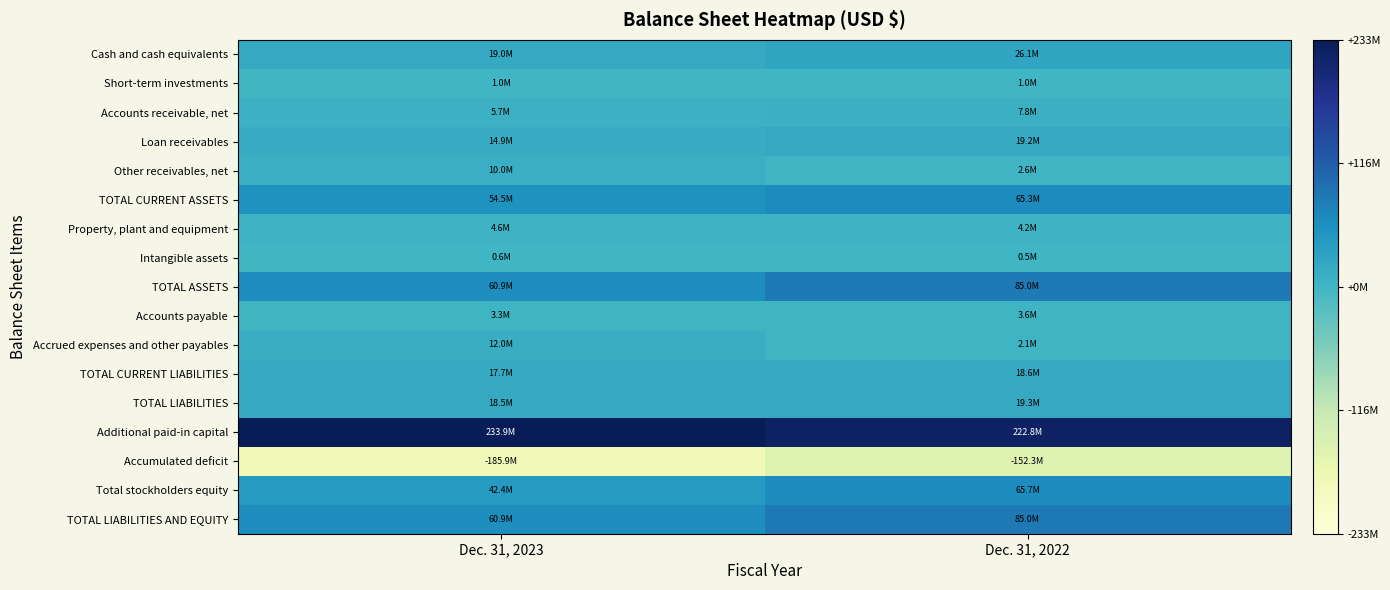

Reading right to left, extract all data points from this chart.

Cash and cash equivalents: Dec. 31, 2022=0.1	Dec. 31, 2023=0.1
Short-term investments: Dec. 31, 2022=0.0	Dec. 31, 2023=0.0
Accounts receivable, net: Dec. 31, 2022=0.0	Dec. 31, 2023=0.0
Loan receivables: Dec. 31, 2022=0.1	Dec. 31, 2023=0.1
Other receivables, net: Dec. 31, 2022=0.0	Dec. 31, 2023=0.0
TOTAL CURRENT ASSETS: Dec. 31, 2022=0.3	Dec. 31, 2023=0.2
Property, plant and equipment: Dec. 31, 2022=0.0	Dec. 31, 2023=0.0
Intangible assets: Dec. 31, 2022=0.0	Dec. 31, 2023=0.0
TOTAL ASSETS: Dec. 31, 2022=0.4	Dec. 31, 2023=0.3
Accounts payable: Dec. 31, 2022=0.0	Dec. 31, 2023=0.0
Accrued expenses and other payables: Dec. 31, 2022=0.0	Dec. 31, 2023=0.1
TOTAL CURRENT LIABILITIES: Dec. 31, 2022=0.1	Dec. 31, 2023=0.1
TOTAL LIABILITIES: Dec. 31, 2022=0.1	Dec. 31, 2023=0.1
Additional paid-in capital: Dec. 31, 2022=1.0	Dec. 31, 2023=1.0
Accumulated deficit: Dec. 31, 2022=-0.7	Dec. 31, 2023=-0.8
Total stockholders equity: Dec. 31, 2022=0.3	Dec. 31, 2023=0.2
TOTAL LIABILITIES AND EQUITY: Dec. 31, 2022=0.4	Dec. 31, 2023=0.3